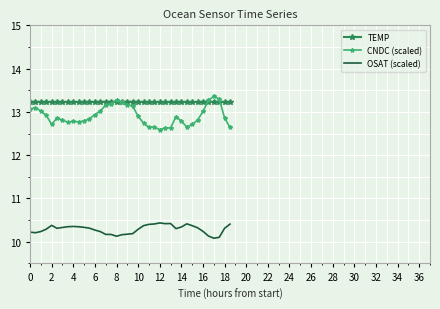

What are all the series names shown in the legend?

TEMP, CNDC (scaled), OSAT (scaled)